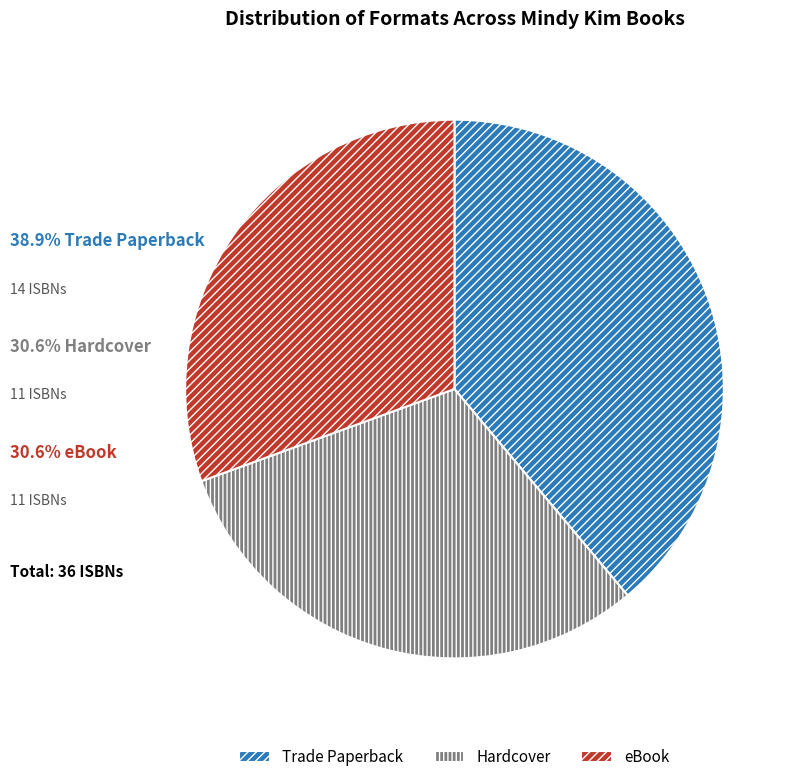

Which slice is the largest?

Trade Paperback